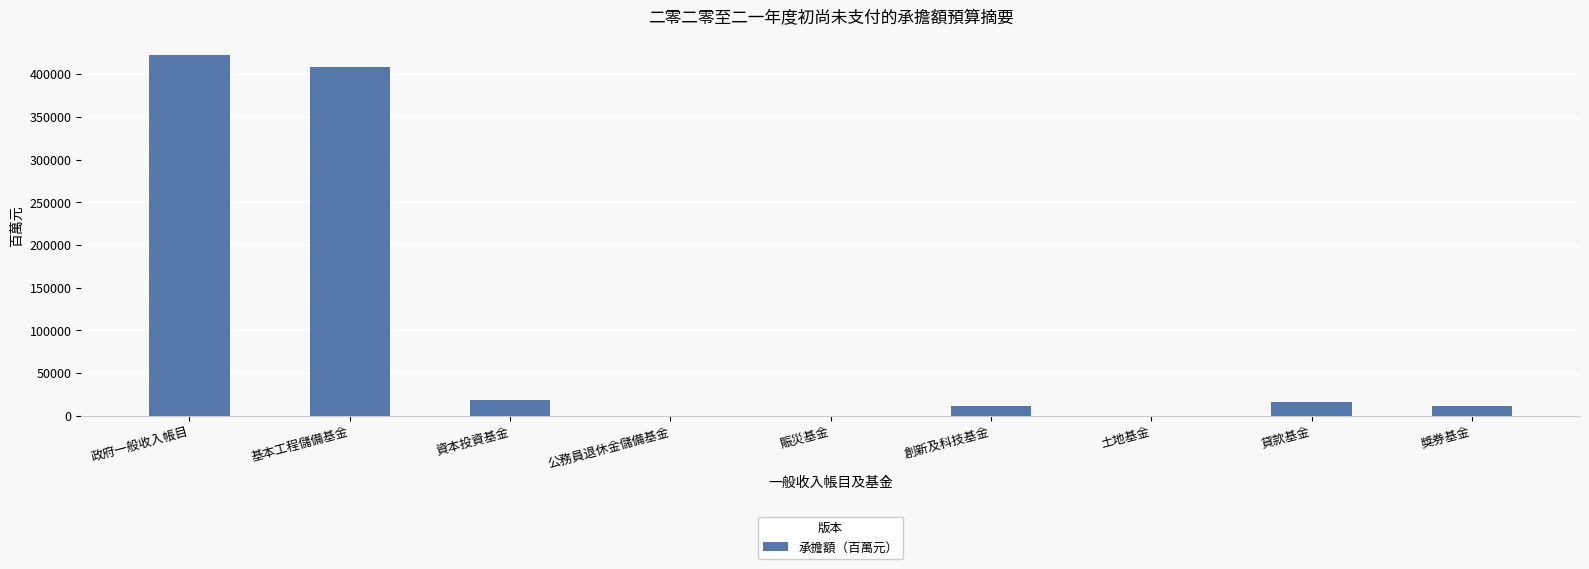

Count the number of data series in this chart.

1